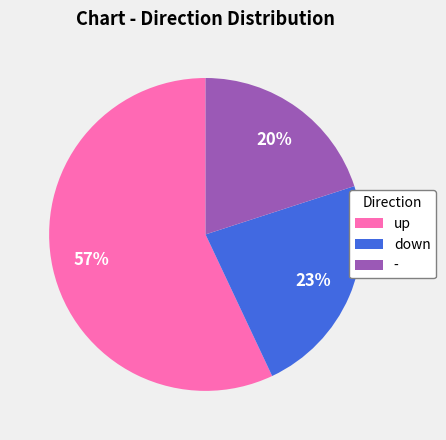

Does any single category account for the majority?

Yes